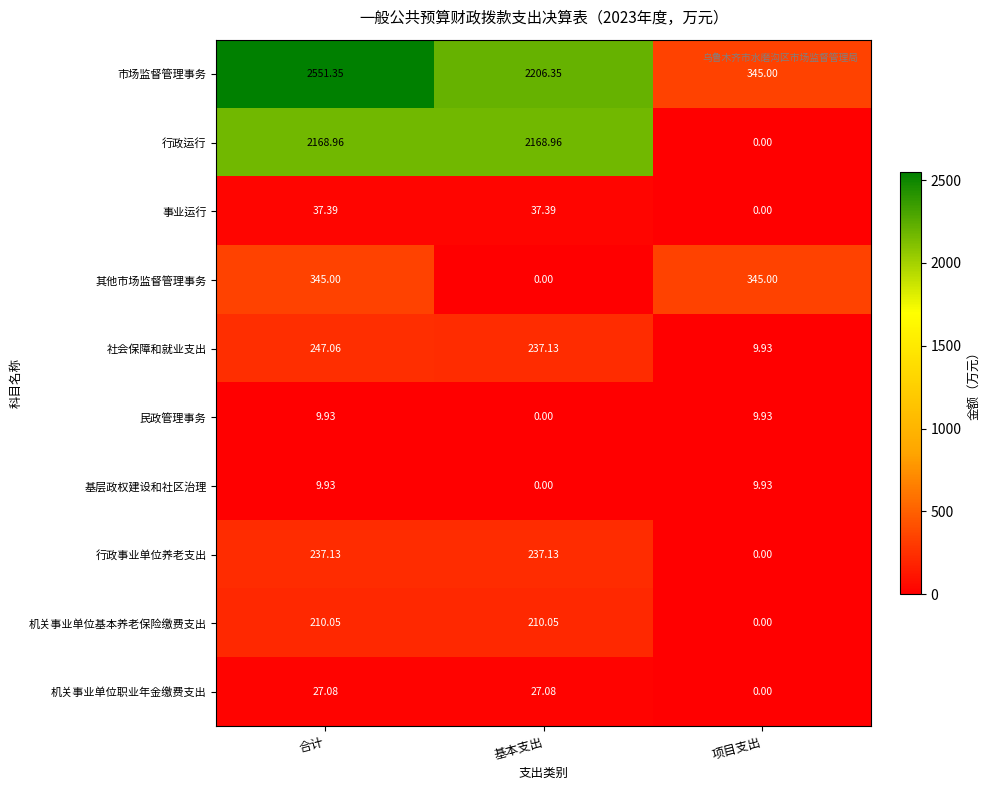

Which series has the widest spread of values?

市场监督管理事务